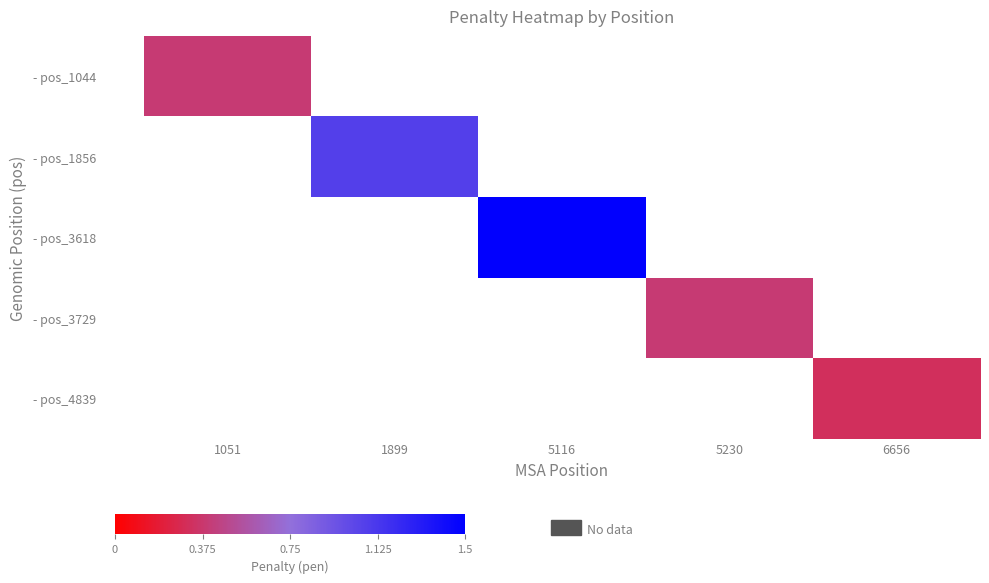

The value of - pos_4839 at 6656 is 0.3. True or false?

True